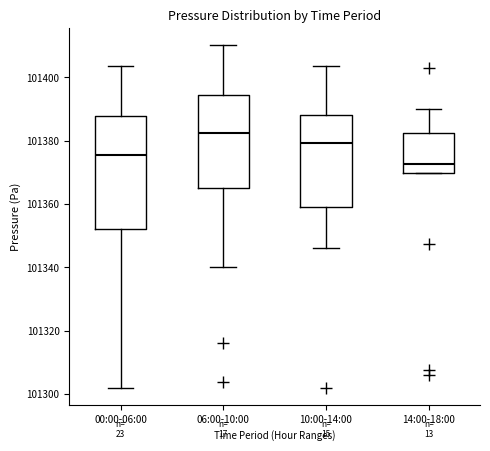

Comparing the boxes themselves (not the whiskers), which one is the tallest?

00:00-06:00